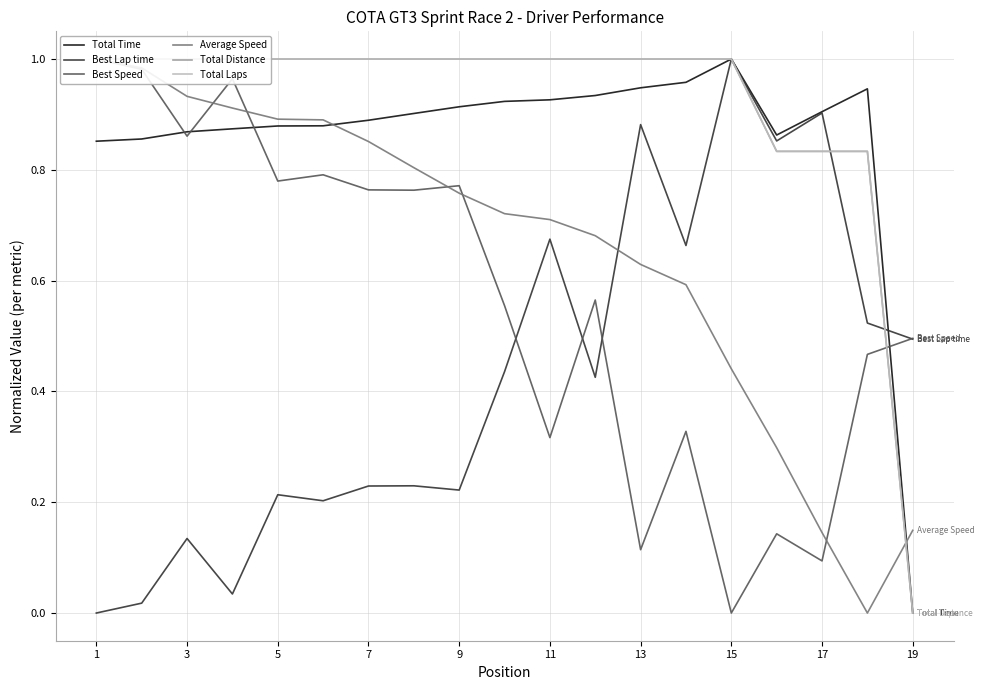

True or false: Total Time has a value of 1.2 at 9.

False